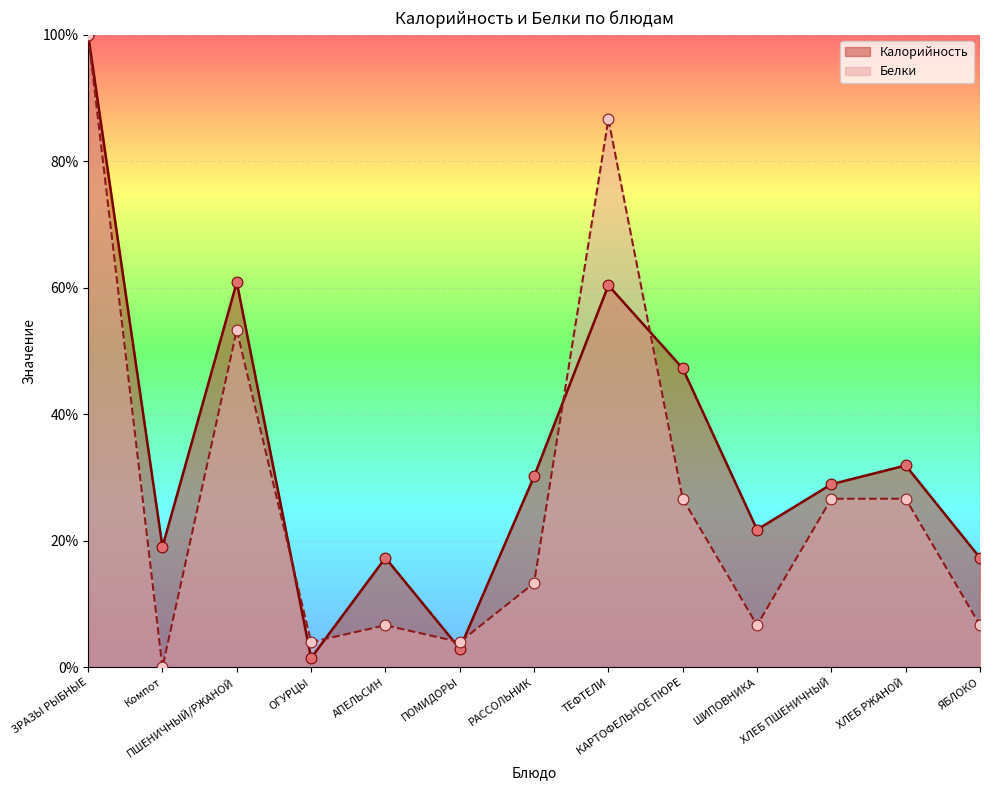

Is the value of Белки at РАССОЛЬНИК greater than the value of Калорийность at ШИПОВНИКА?

No